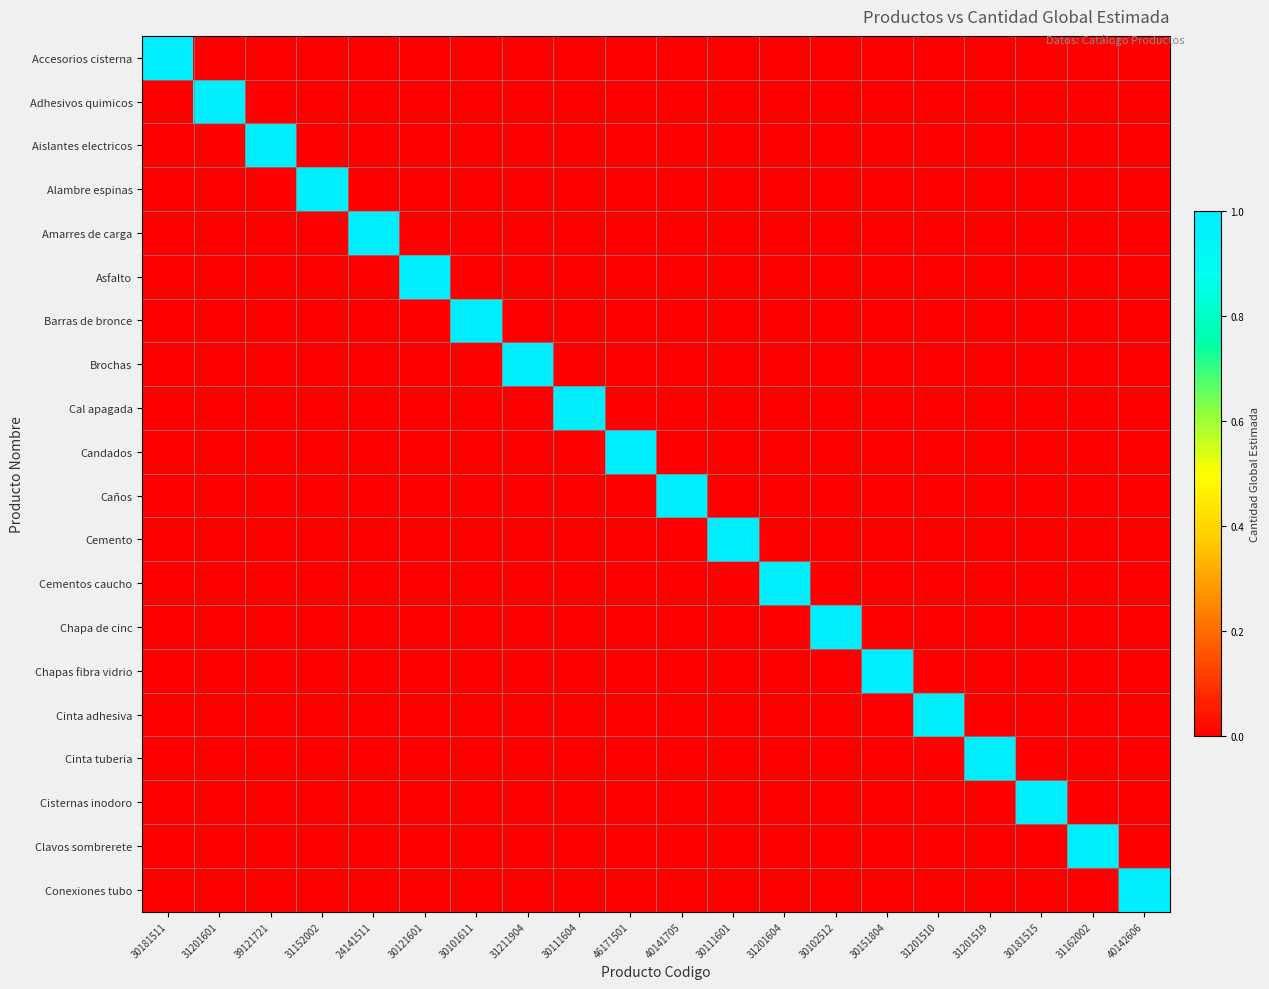

List the series in order of their peak value, lowest first.

Accesorios cisterna, Adhesivos quimicos, Aislantes electricos, Alambre espinas, Amarres de carga, Asfalto, Barras de bronce, Brochas, Cal apagada, Candados, Caños, Cemento, Cementos caucho, Chapa de cinc, Chapas fibra vidrio, Cinta adhesiva, Cinta tuberia, Cisternas inodoro, Clavos sombrerete, Conexiones tubo